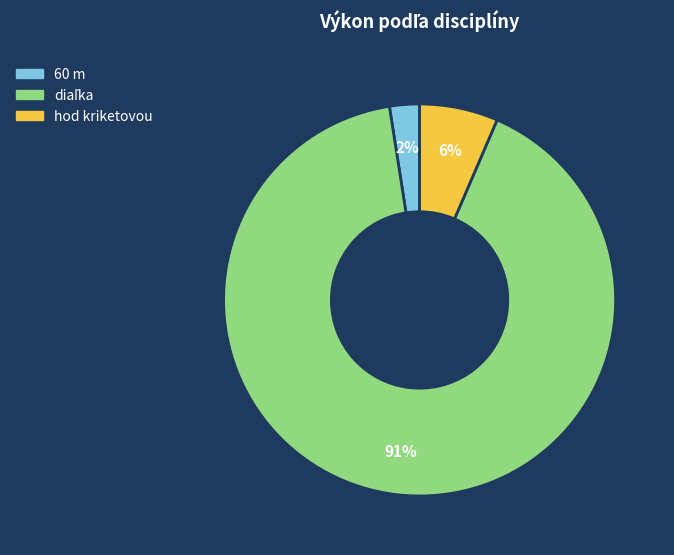

How many slices are in this pie chart?

3